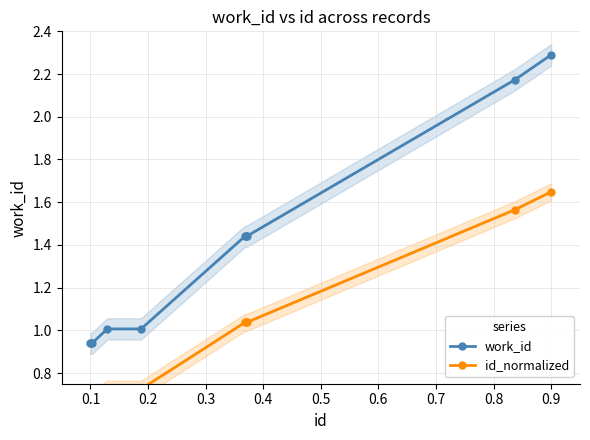

True or false: work_id has a value of 2.3 at 0.9.

True